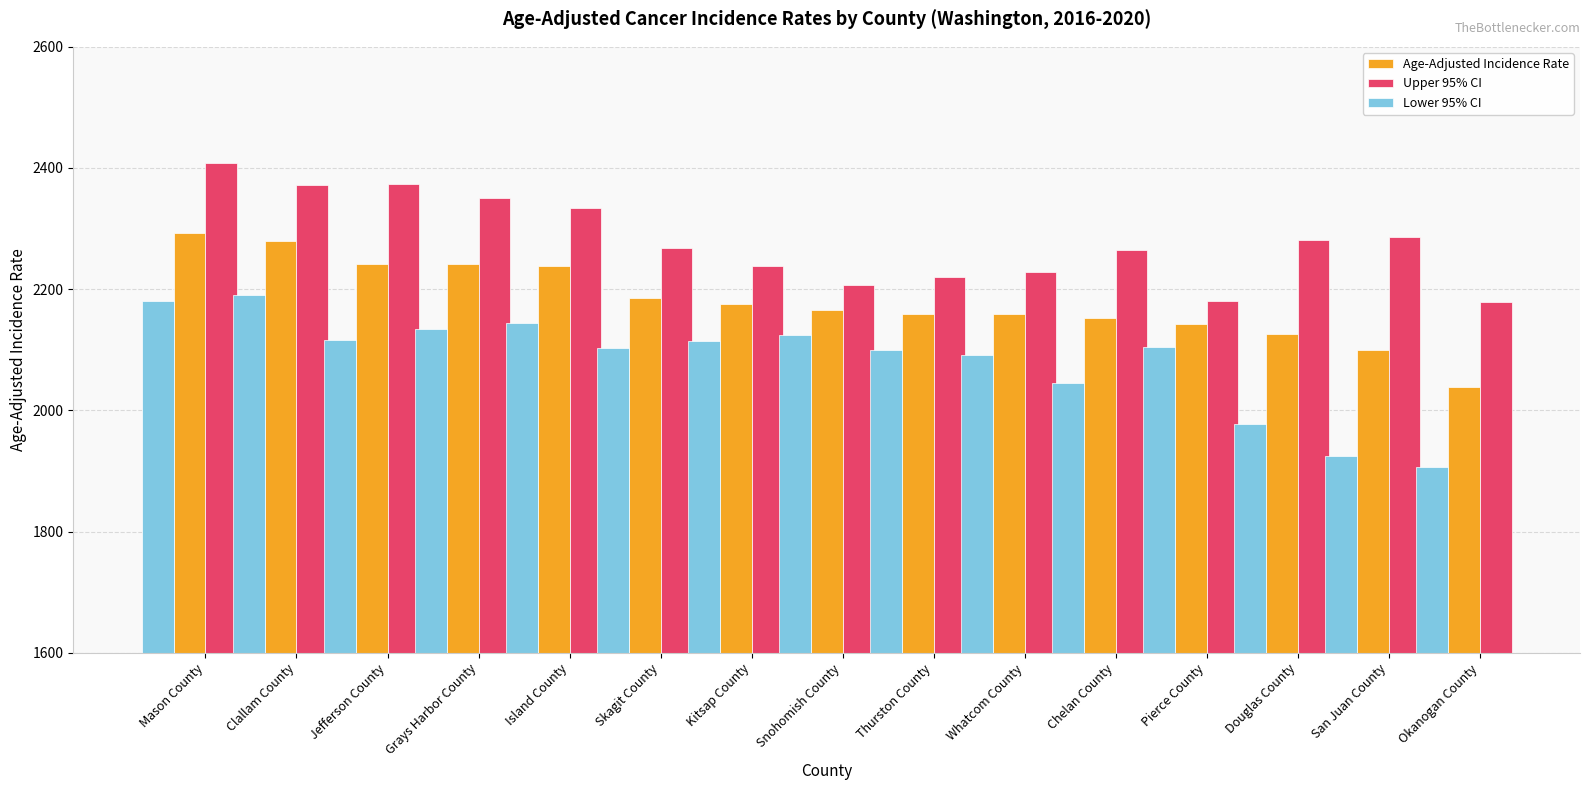

What is the smallest value displayed?

1906.8